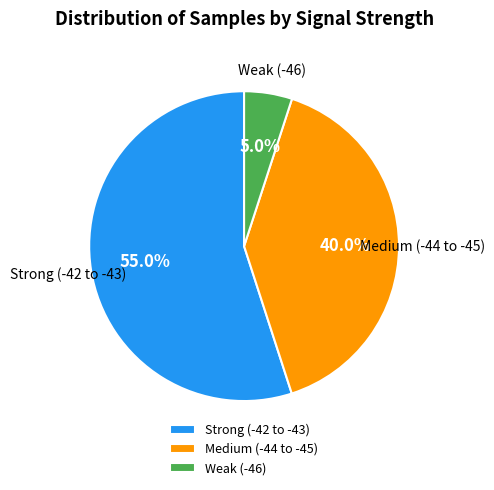

Between Strong (-42 to -43) and Weak (-46), which is larger?

Strong (-42 to -43)